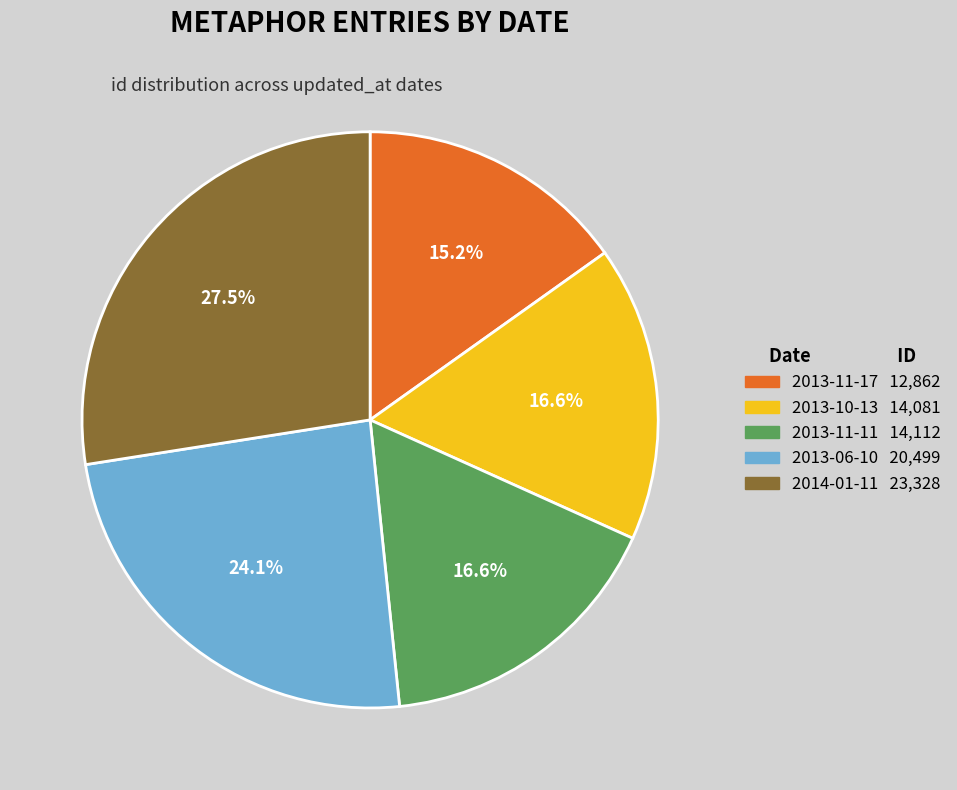

To the nearest percent, what is the difference between the largest and smallest slice percentages?

12%